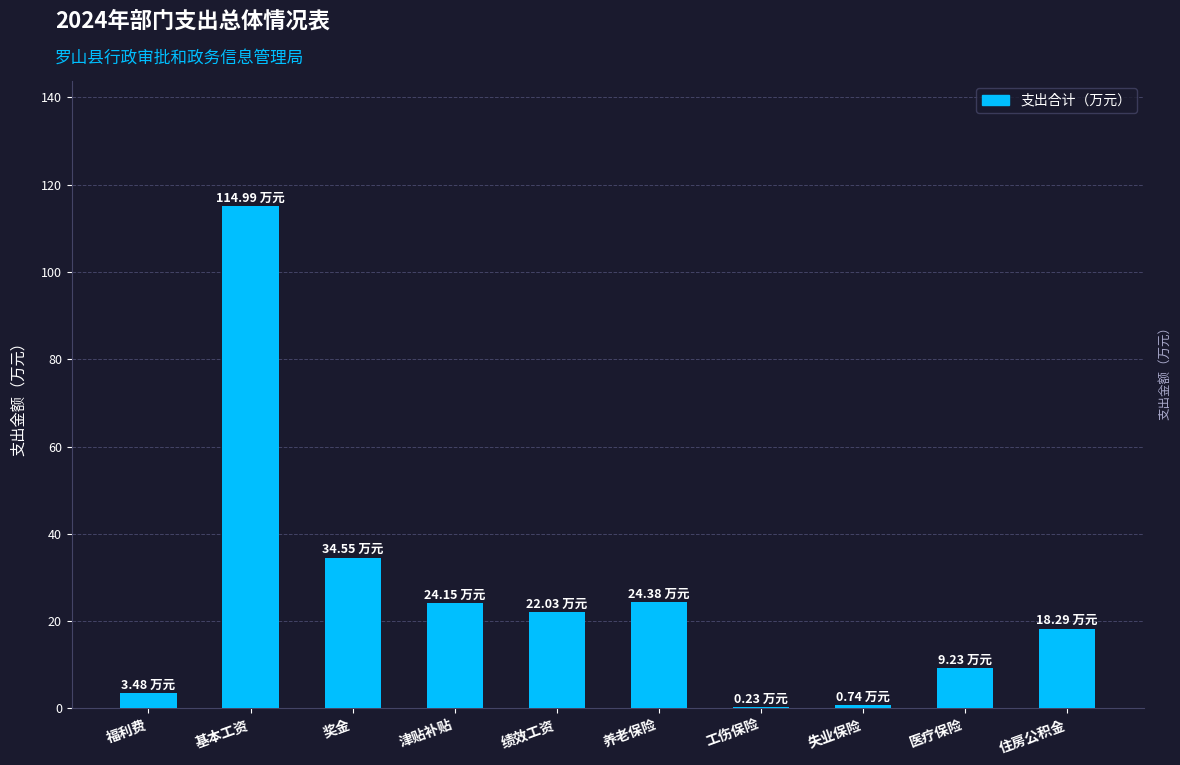

The chart shows a value of 39.2 at 基本工资. True or false?

False